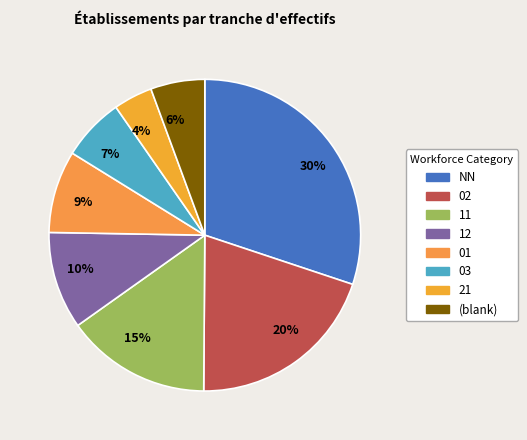

The 02 slice represents 20% of the pie. True or false?

True